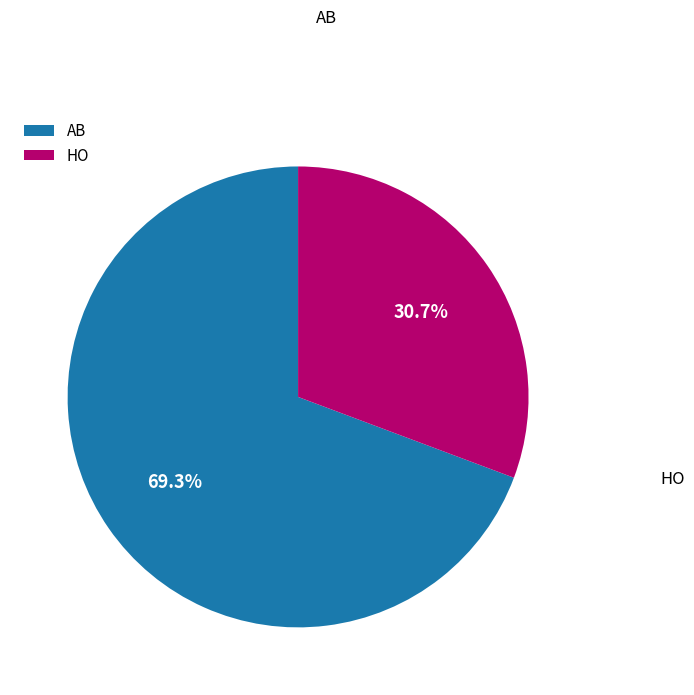

Does AB account for over 50% of the chart?

Yes